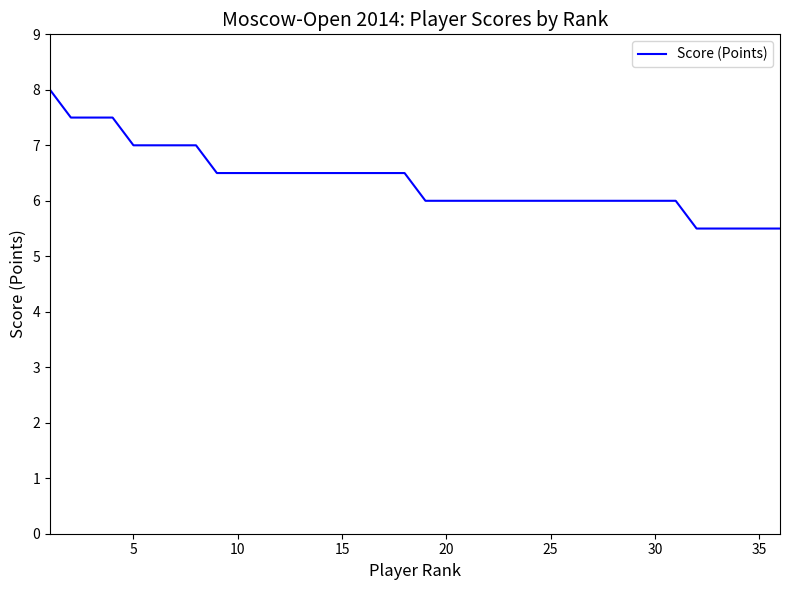

What is the difference between the maximum and minimum values?

2.5